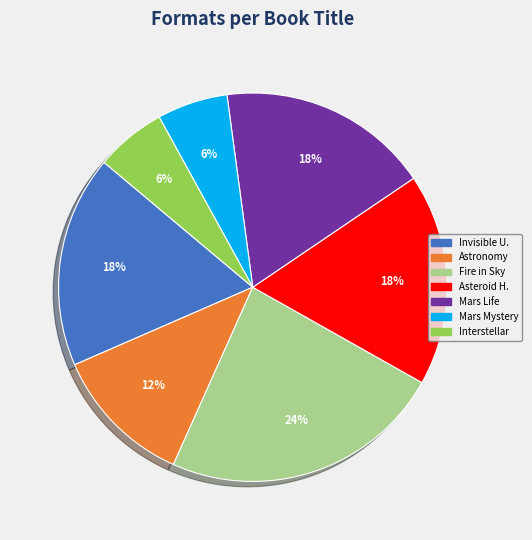

Is the sum of Asteroid H. and Mars Mystery greater than half?

No